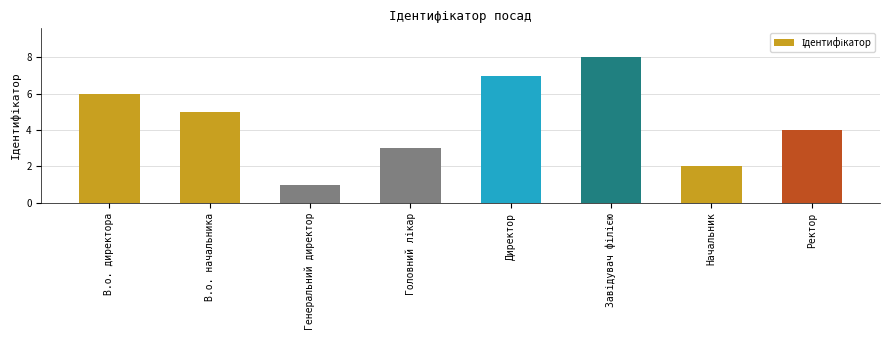

What is the change in value from В.о. начальника to Ректор?

-1